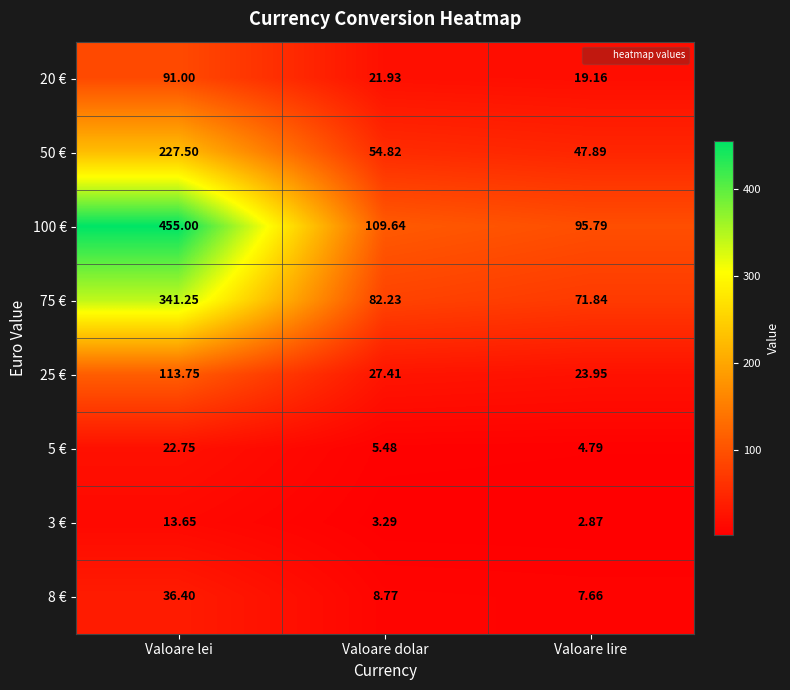

Which series has the largest total across all categories?

100 €